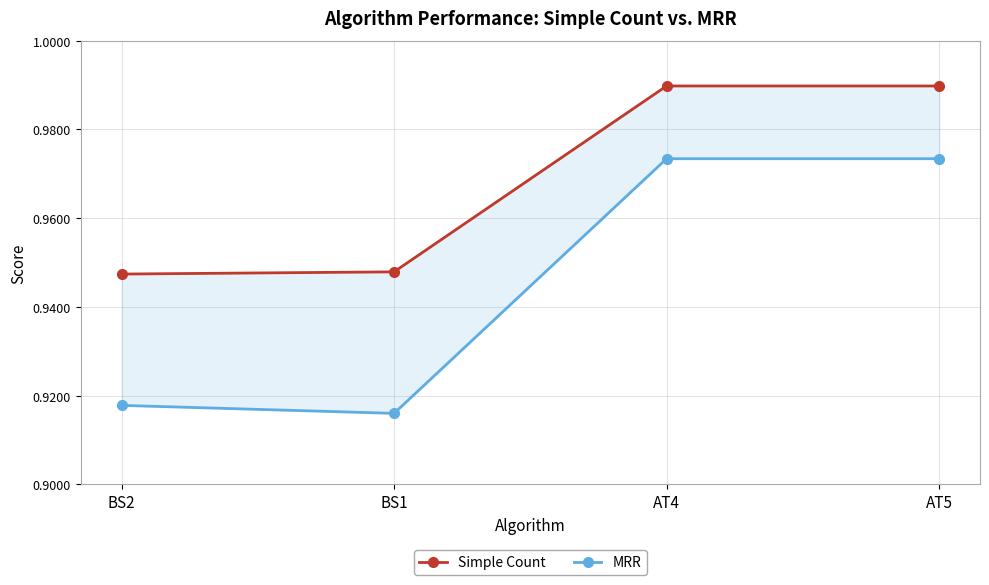

Which category has the highest value in the MRR series?

AT4